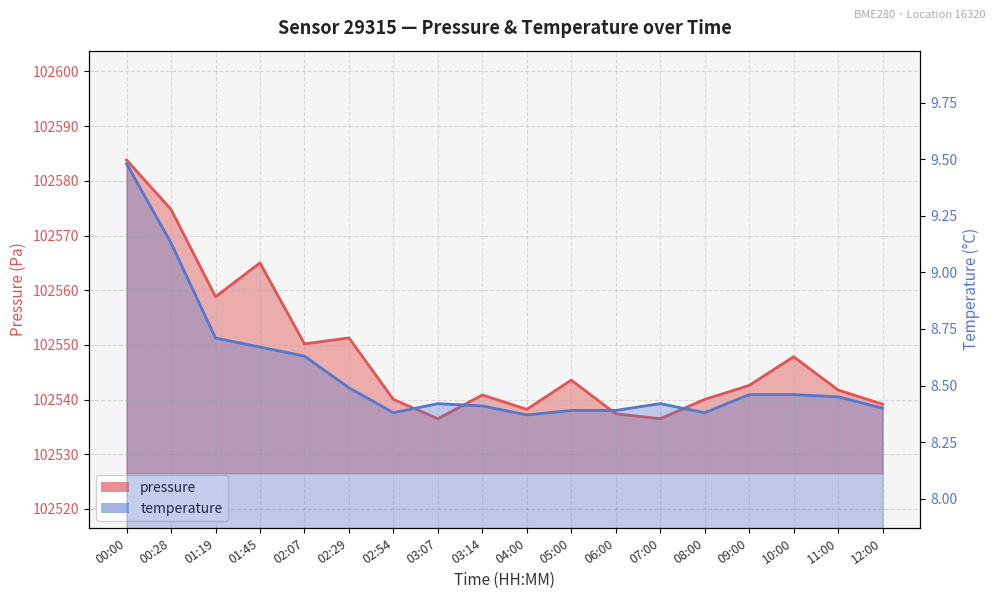

What is the sum of all pressure values?

1845868.3